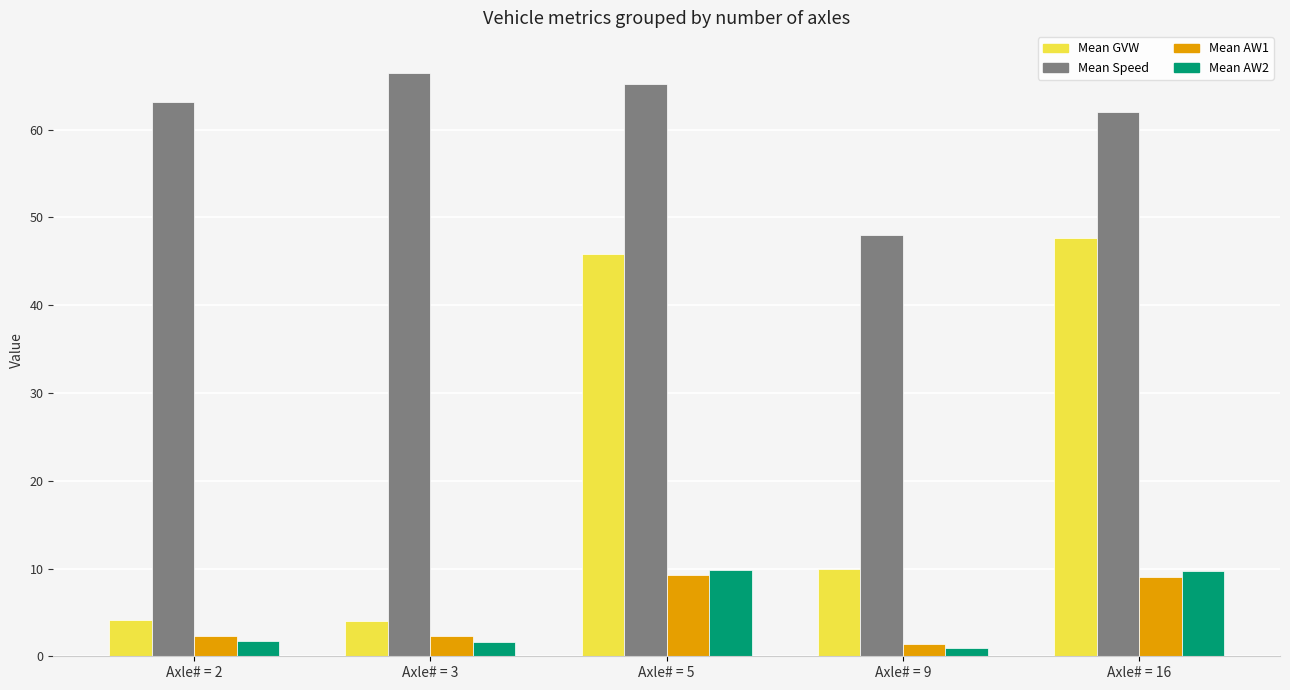

Is the value of Mean GVW at Axle# = 5 greater than the value of Mean AW1 at Axle# = 3?

Yes